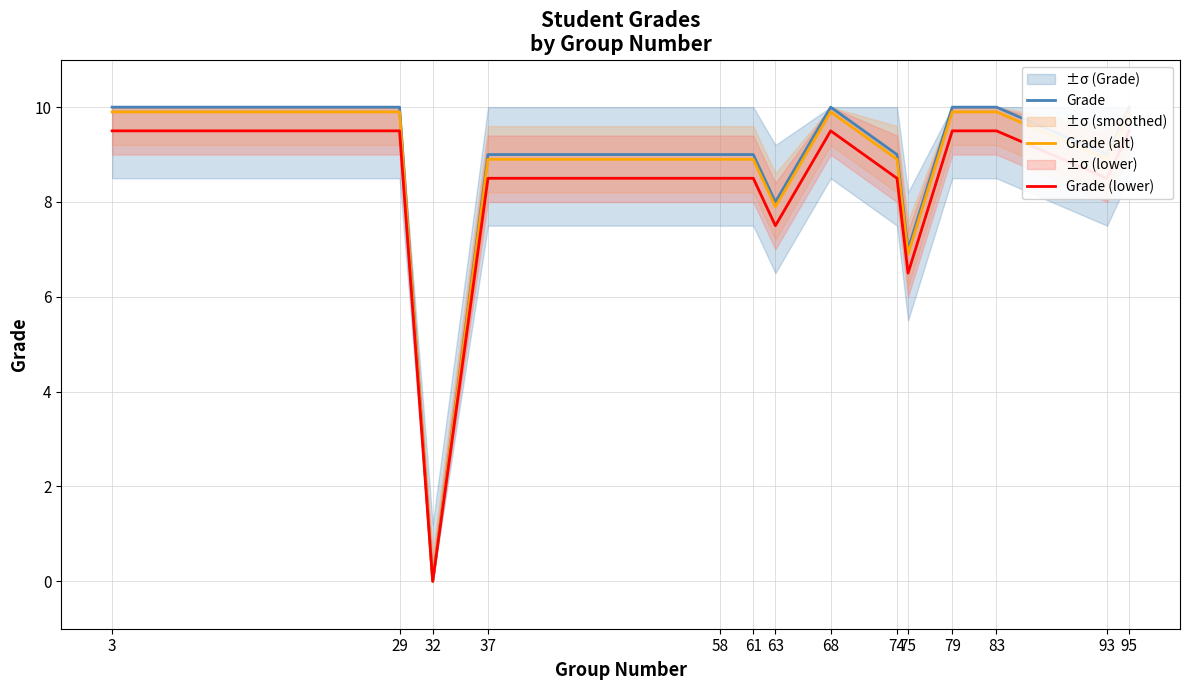

How many distinct data groups are displayed?

3